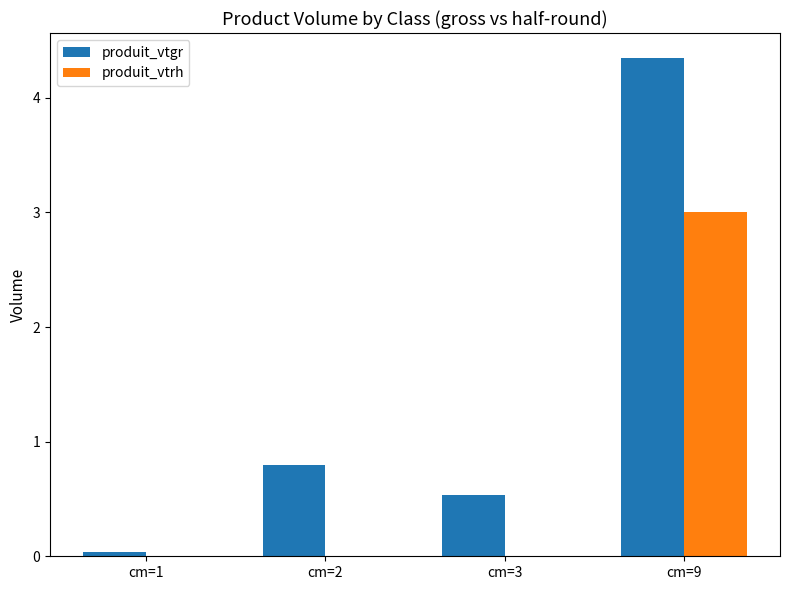

At which label does produit_vtrh reach its peak?

cm=9